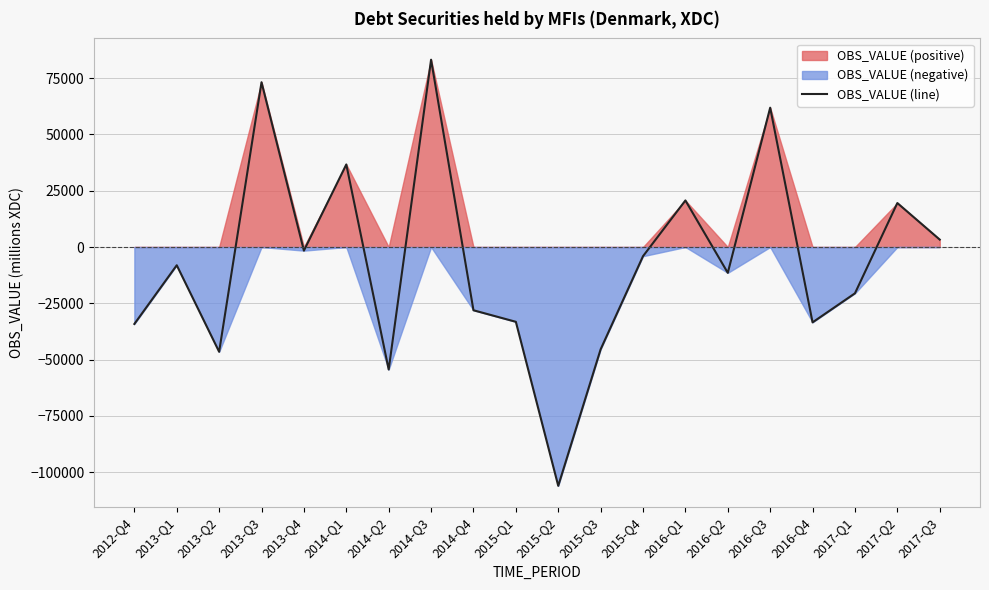

True or false: the data shows 19531 at 2017-Q2.

True